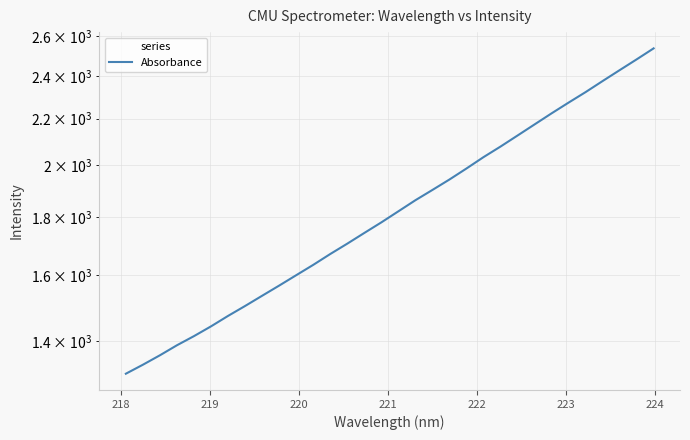

What is the difference between the second highest and second lowest values?

1147.7